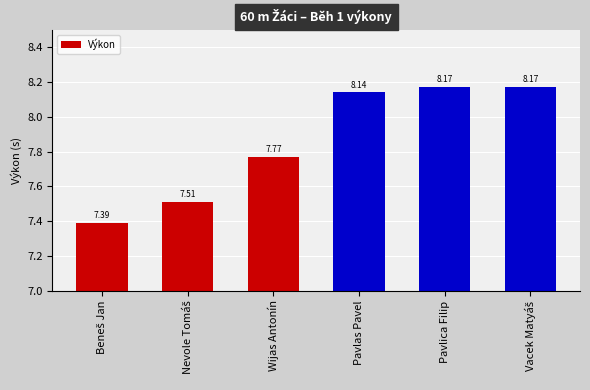

What is the smallest value displayed?

7.4